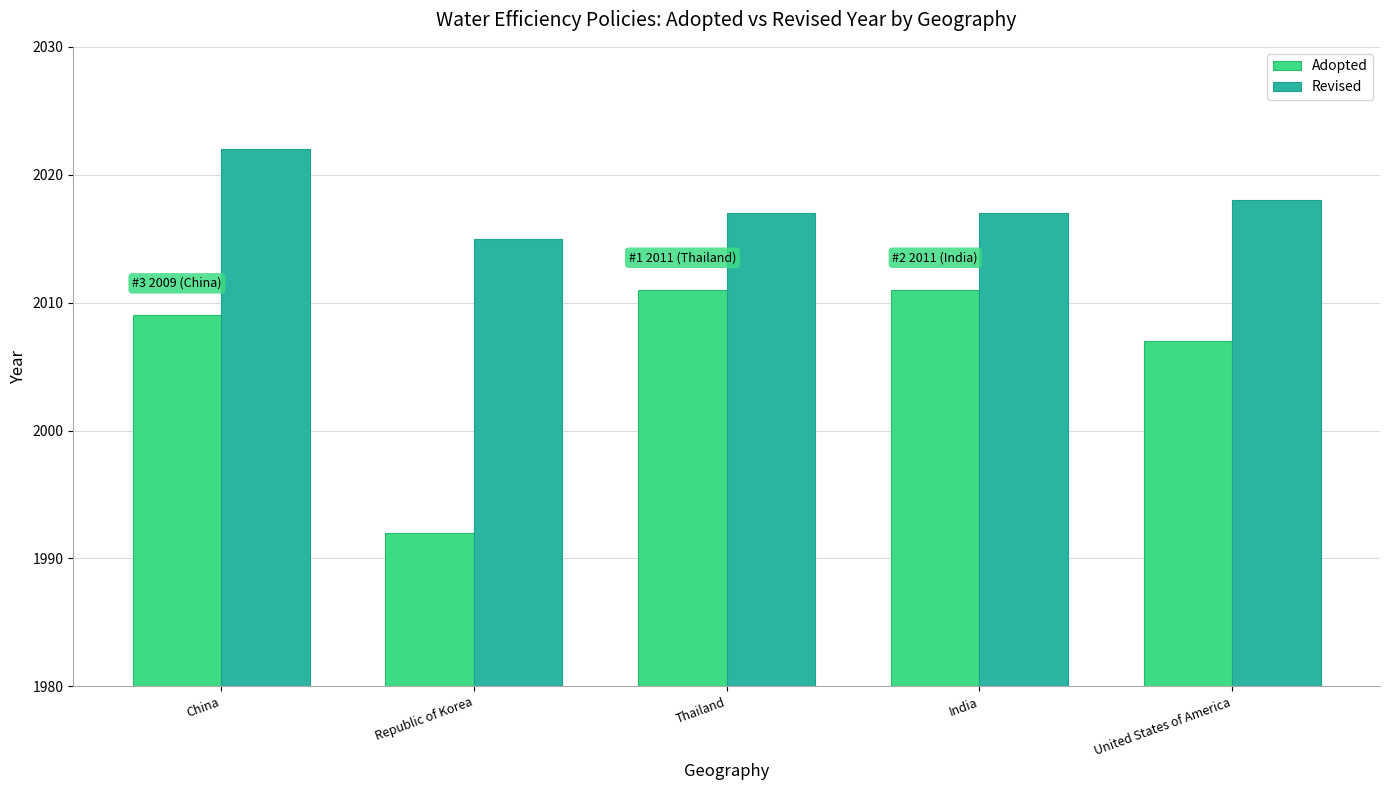

How many data points in Adopted are less than 2009?

2